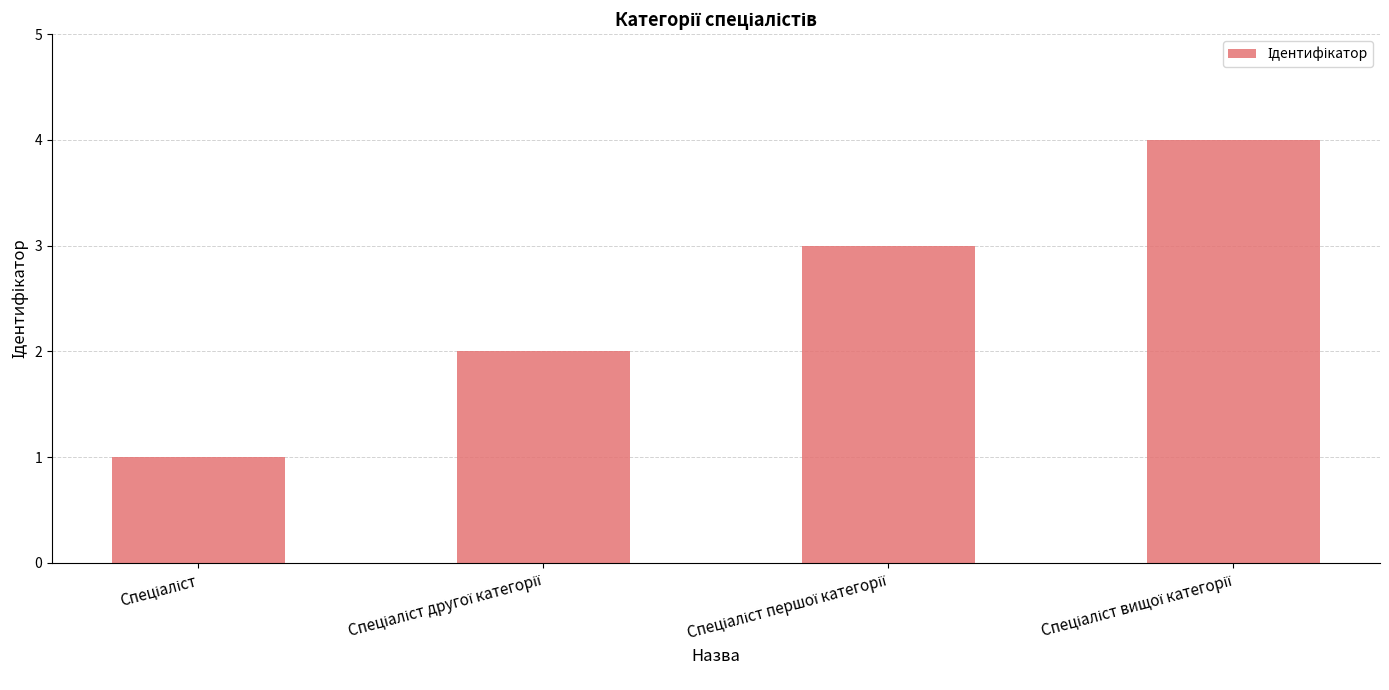

What is the sum of all values?

10